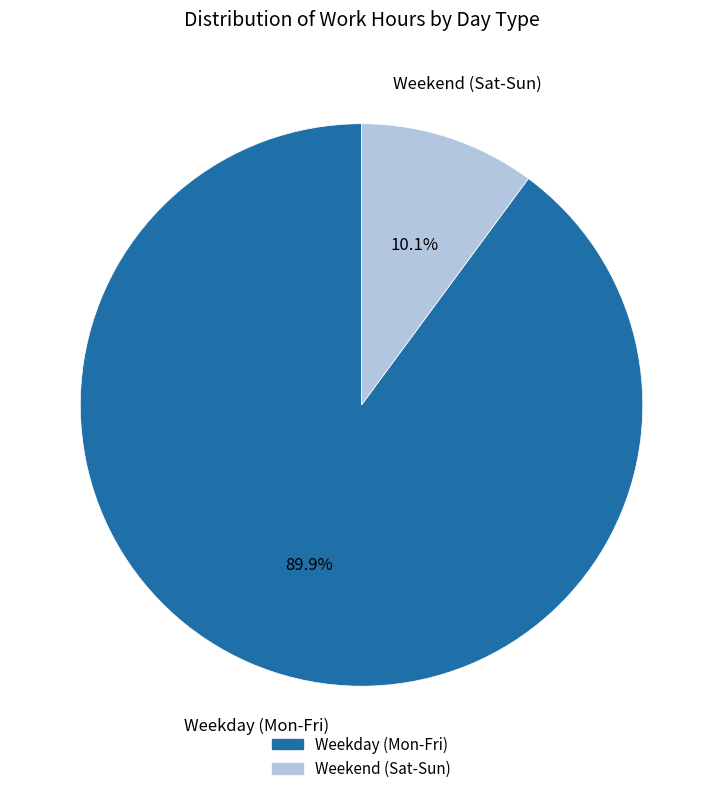

Is there any slice that represents more than half of the pie?

Yes